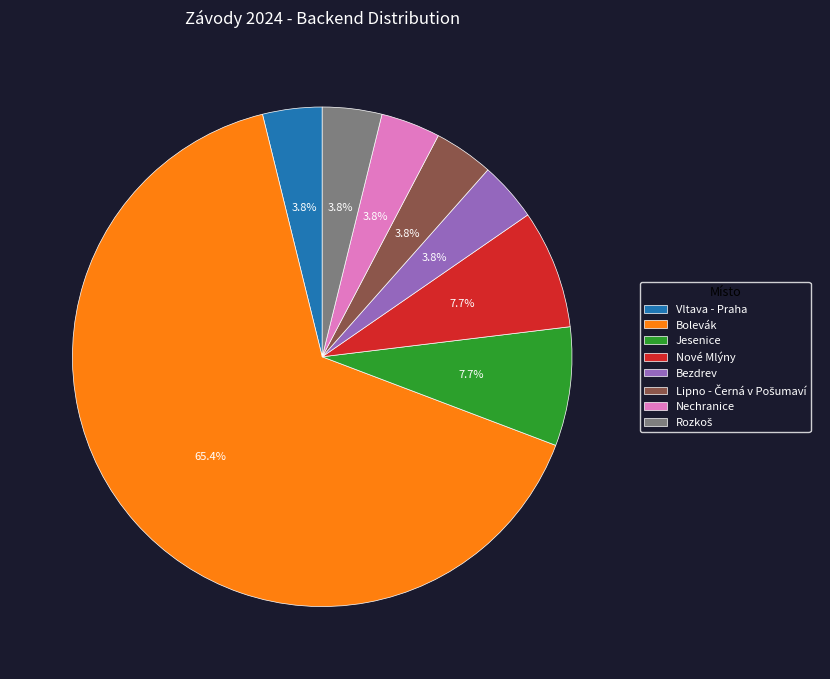

Is there any slice that represents more than half of the pie?

Yes